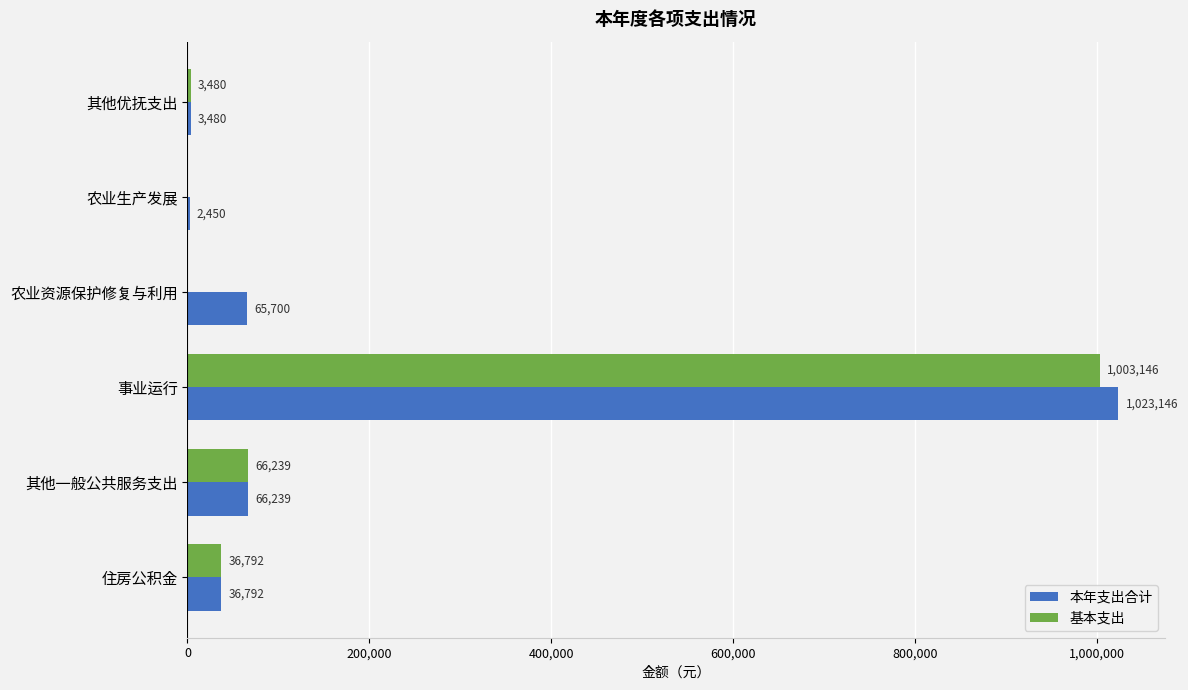

What is the total value across all series at 农业资源保护修复与利用?

65700.0